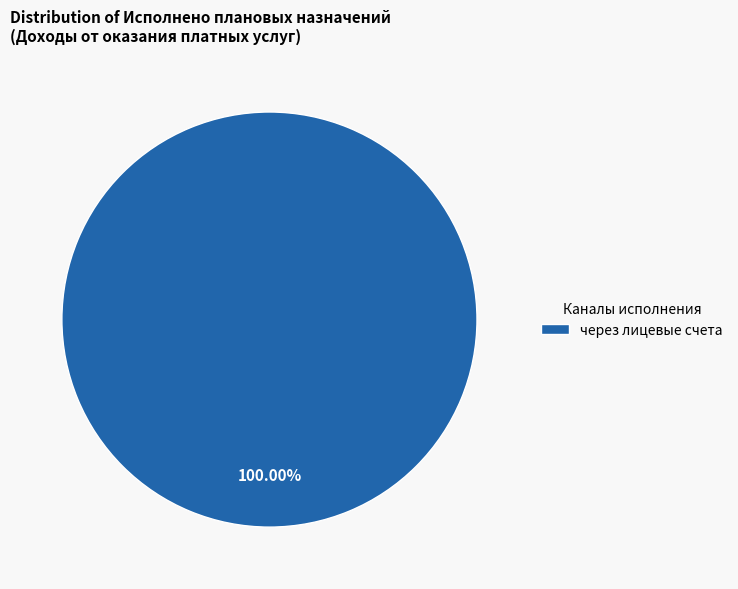

Rank the categories by value from lowest to highest.

через лицевые счета